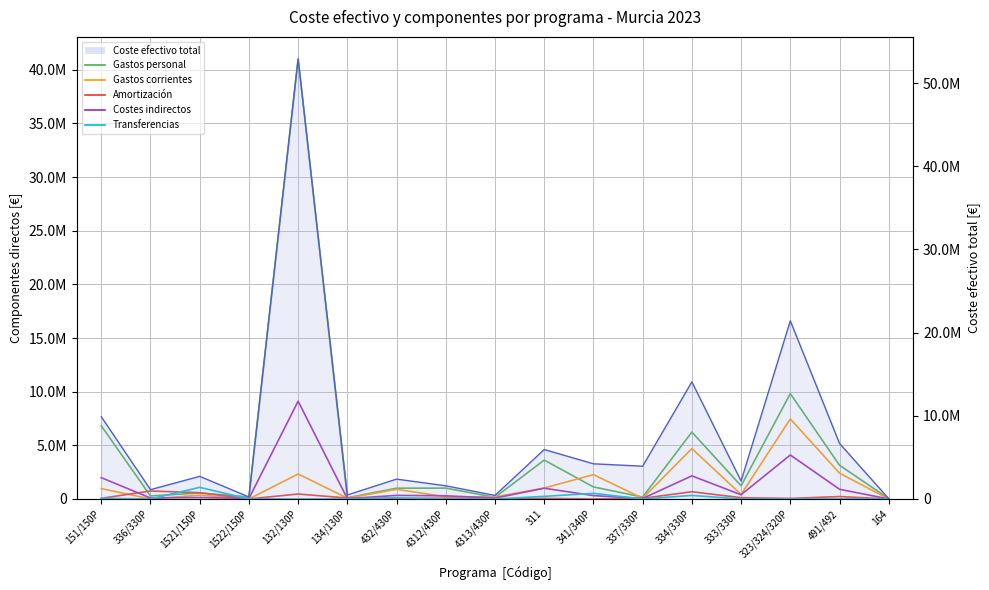

What is the difference between the highest and lowest values at 334/330P?

5905363.3